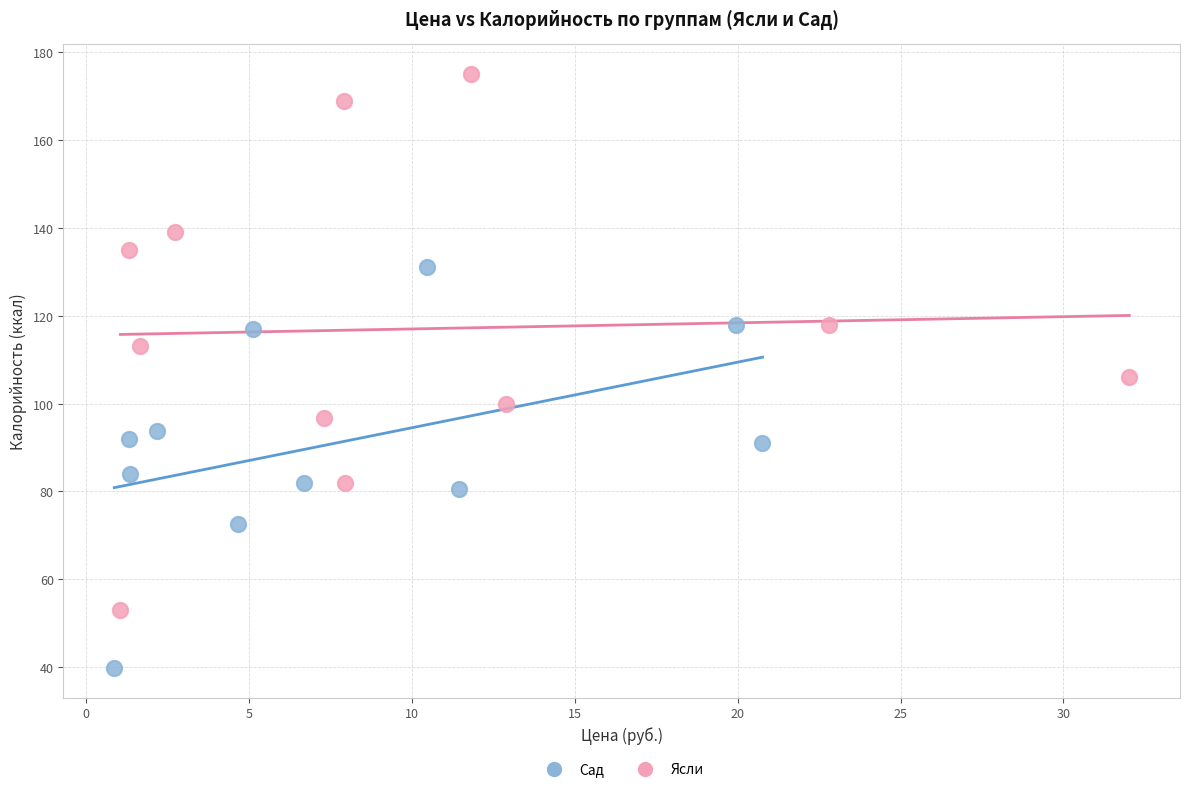

Which series reaches the maximum Y coordinate?

Ясли